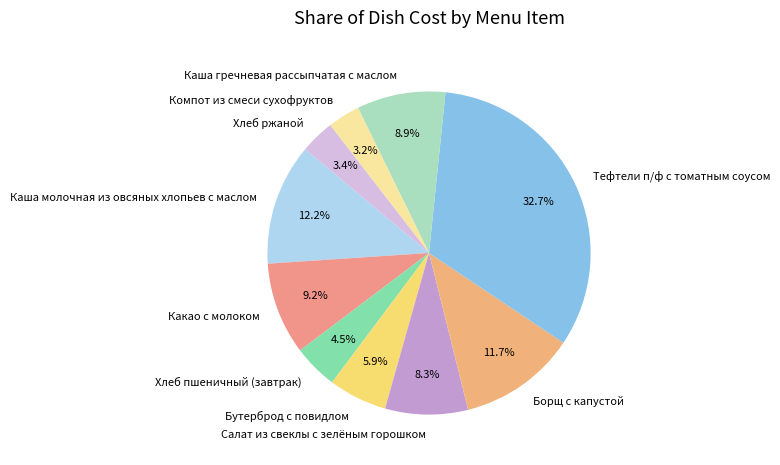

The Салат из свеклы с зелёным горошком slice represents 1% of the pie. True or false?

False